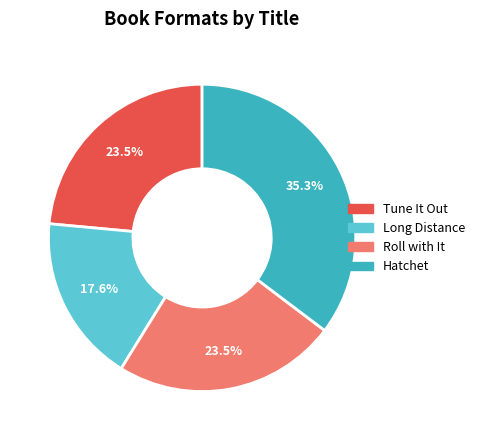

Approximately how many times larger is the value at Hatchet compared to Roll with It?

1.5